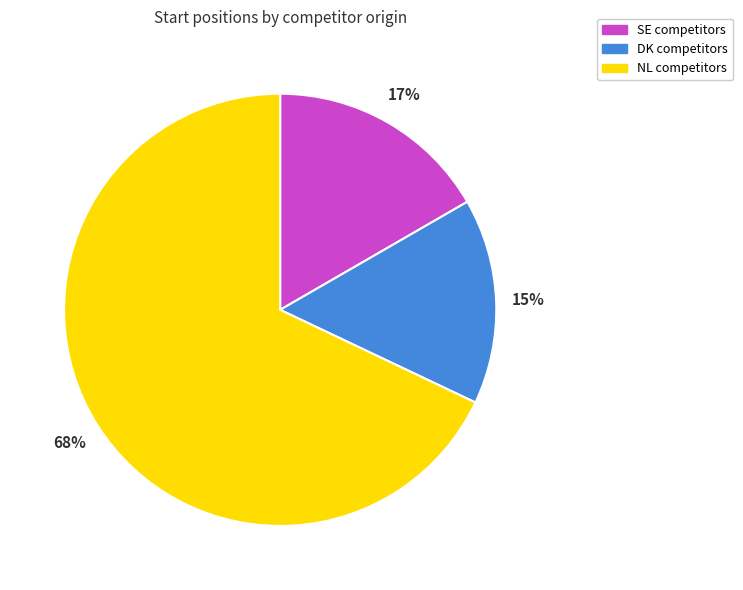

Between DK competitors and NL competitors, which is larger?

NL competitors